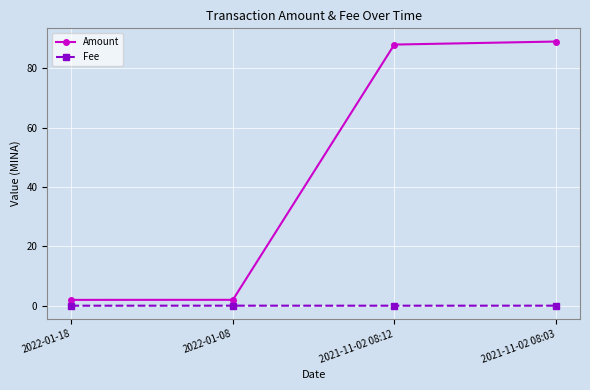

What position from the right is 2021-11-02 08:12?

2